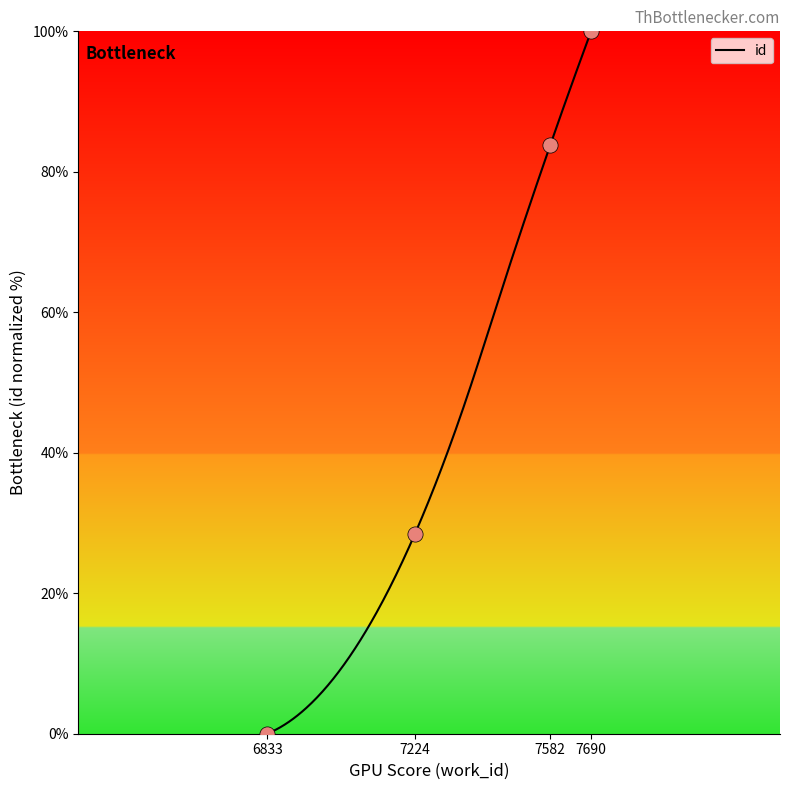

Between 6833 and 7582, which is larger?

7582